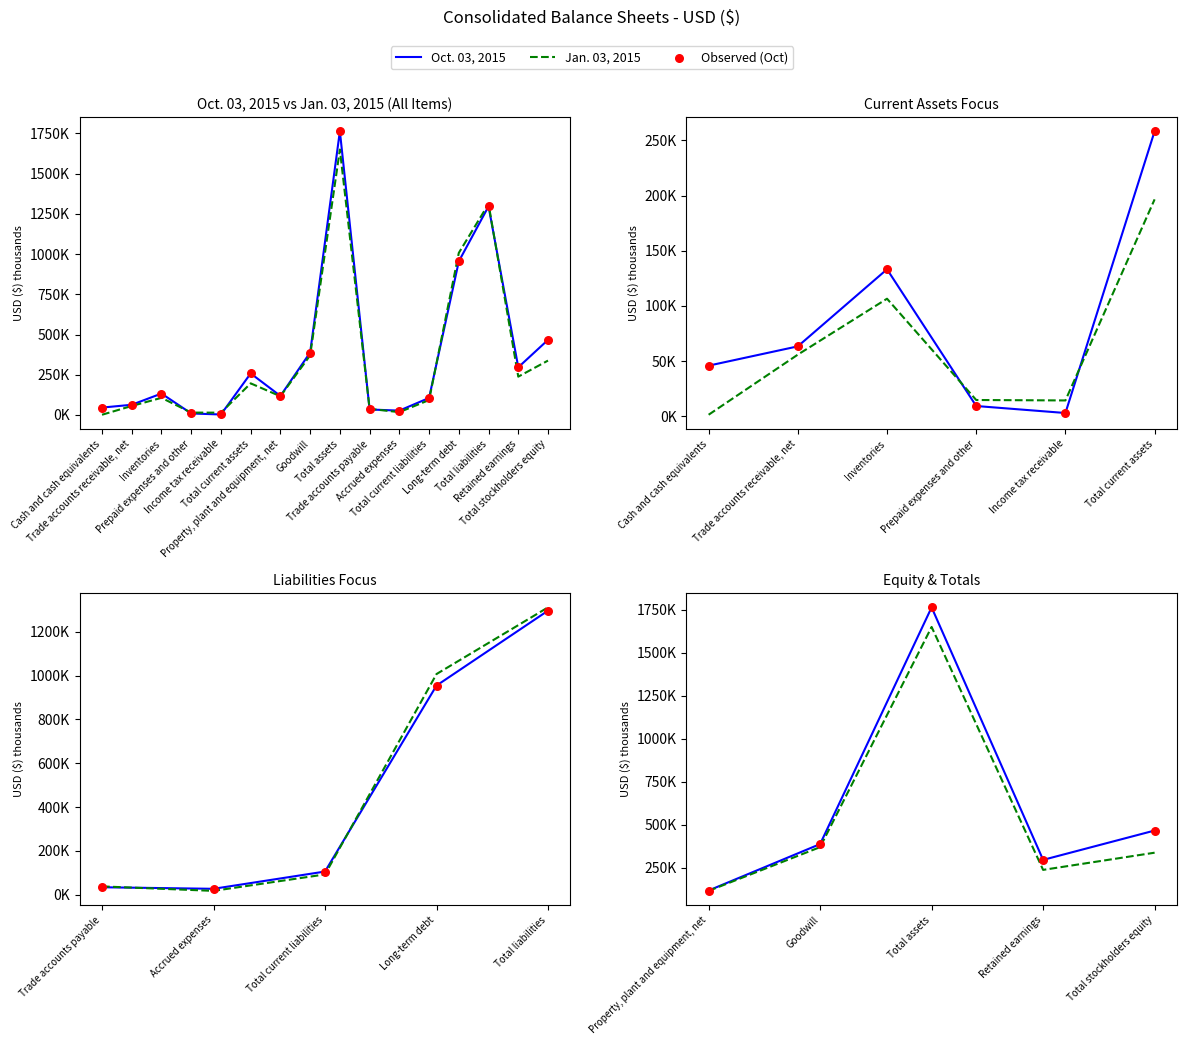

At how many categories does at least one series exceed 1570302?

1